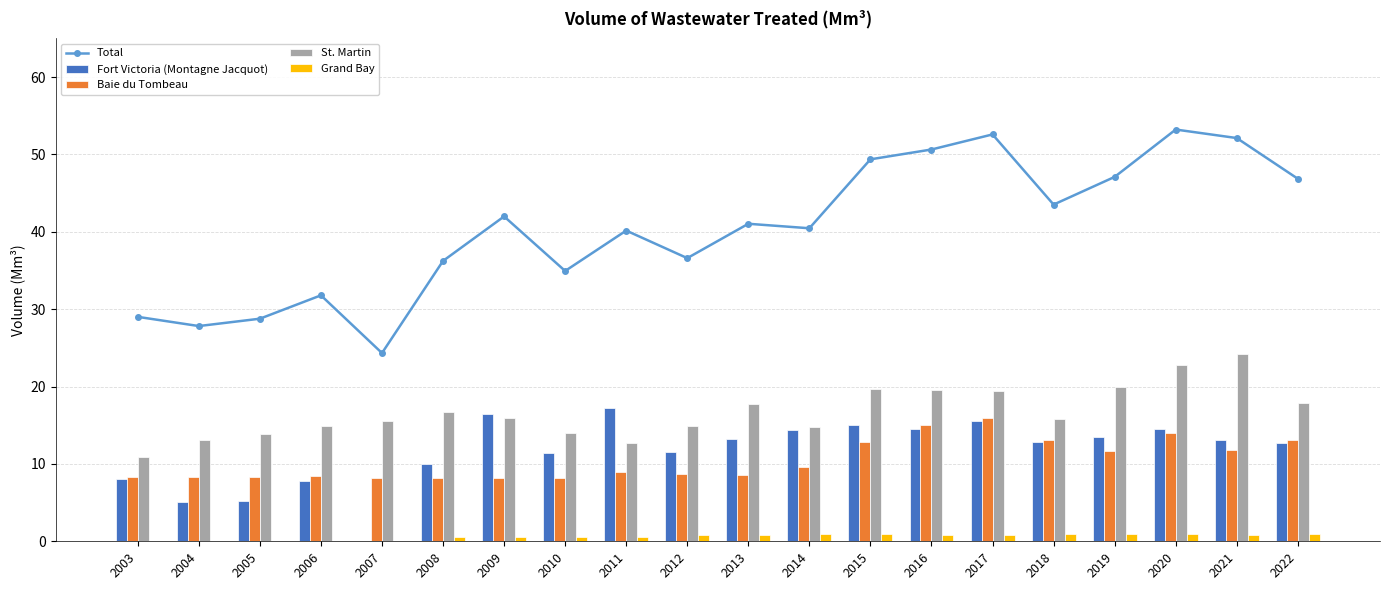

What is the value of the Baie du Tombeau bar at the 17th from the left?

11.7